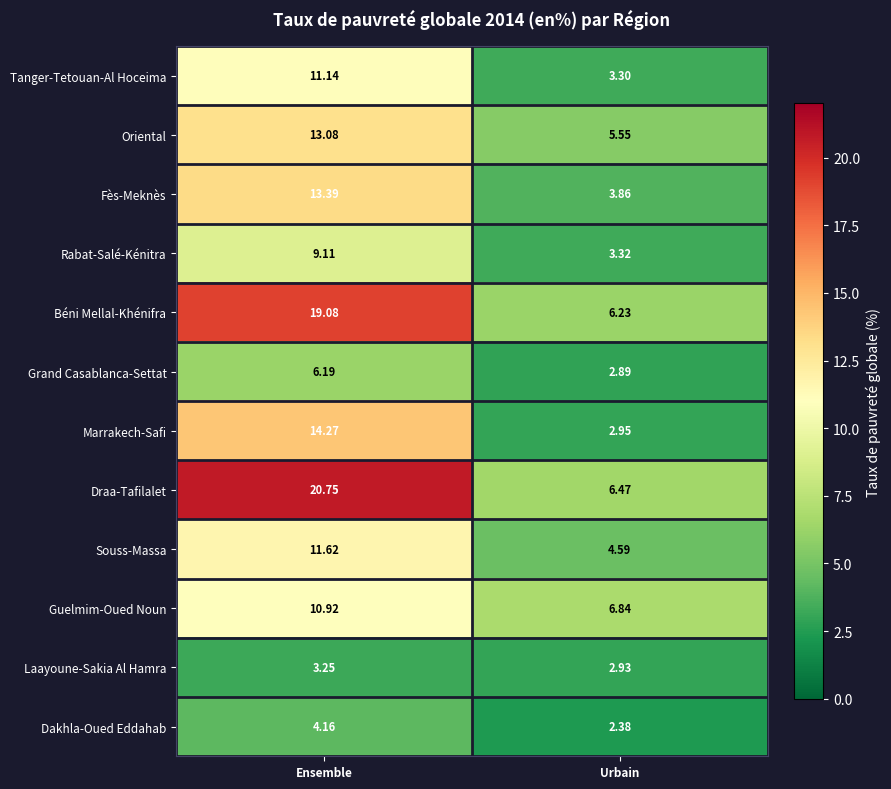

How many series are shown in this chart?

12